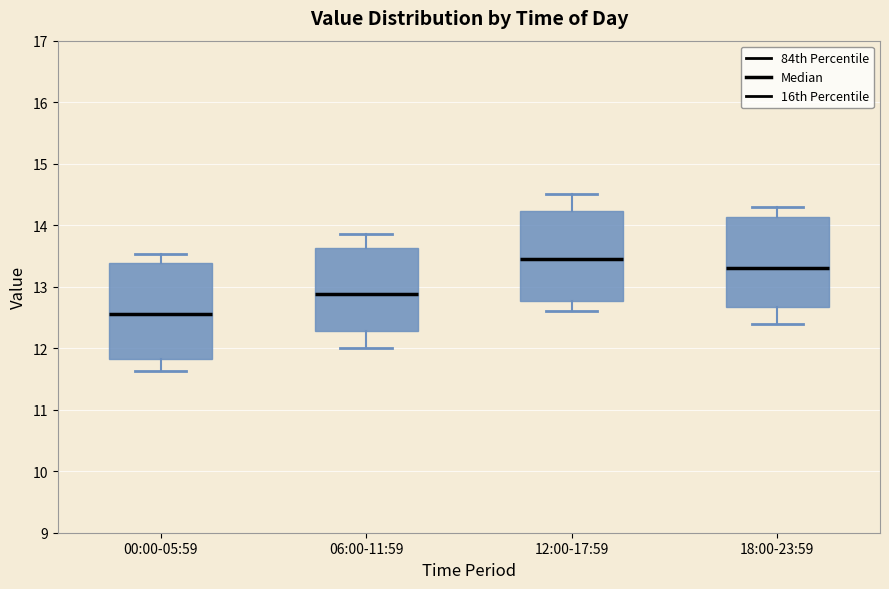

Reading left to right, read every box against the y-axis: the position of its median line, the range the box covers, and the ends of its whiskers. The values are not printed on the chart, so give them approximately, as read against the axis.

00:00-05:59: median 12.6, box 11.8 to 13.4, whiskers 11.6 to 13.5
06:00-11:59: median 12.9, box 12.3 to 13.6, whiskers 12.0 to 13.9
12:00-17:59: median 13.5, box 12.8 to 14.2, whiskers 12.6 to 14.5
18:00-23:59: median 13.3, box 12.7 to 14.1, whiskers 12.4 to 14.3